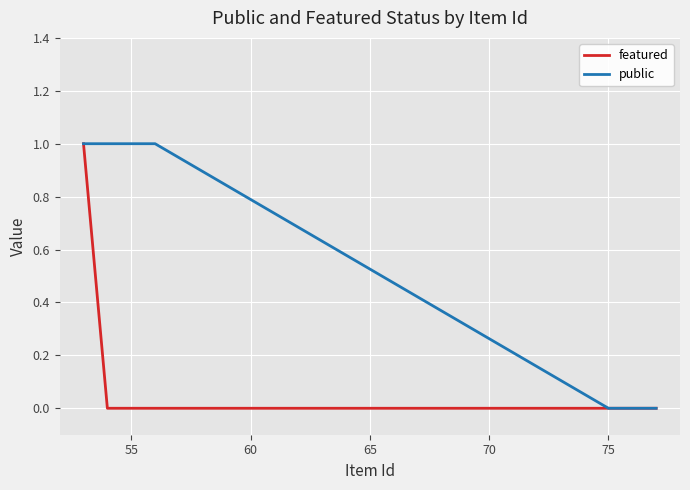

Does the chart display data point markers on the line(s)?

No